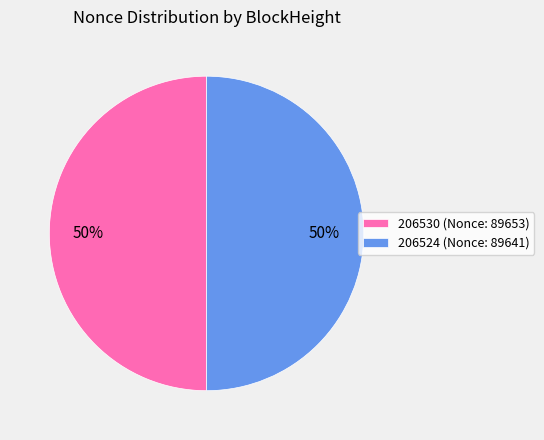

To the nearest percent, what is the difference between the largest and smallest slice percentages?

0%